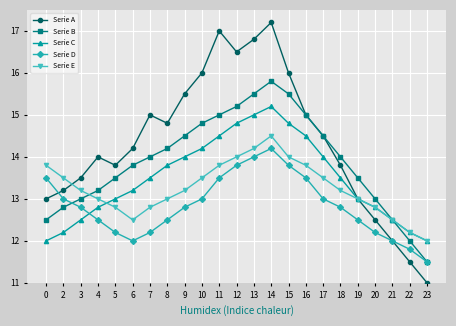

What is the difference between the highest and lowest values at 14?

3.0